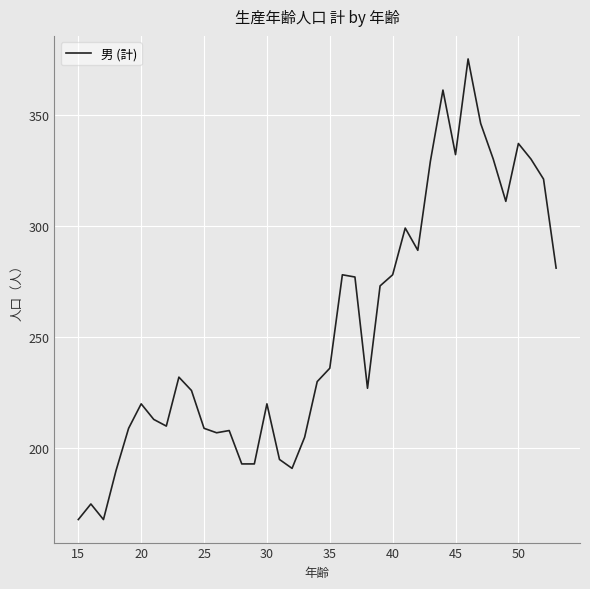

What is the smallest value displayed?

168